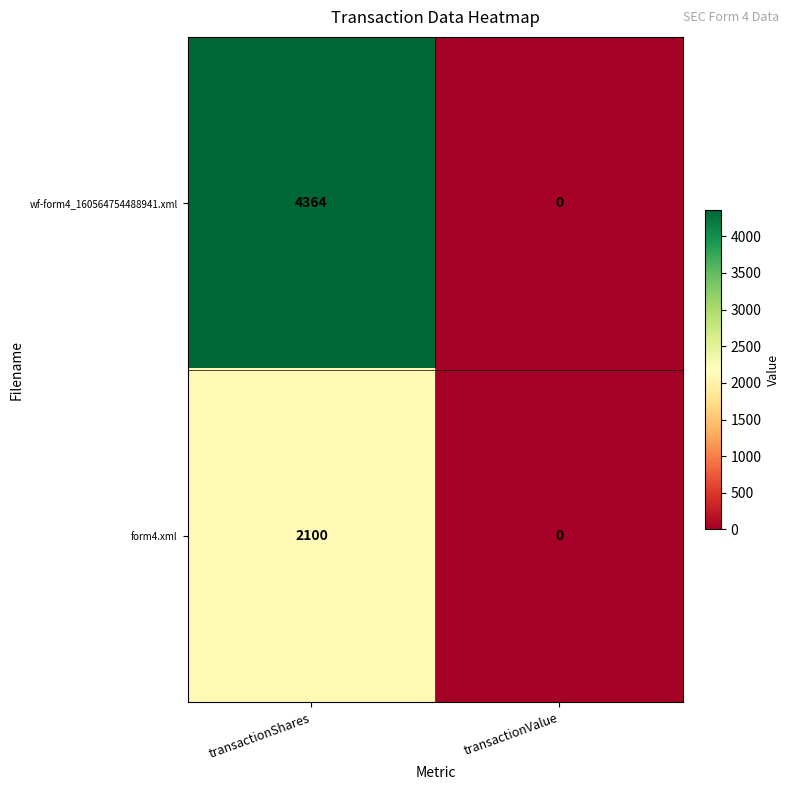

List the series in order of their peak value, lowest first.

form4.xml, wf-form4_160564754488941.xml